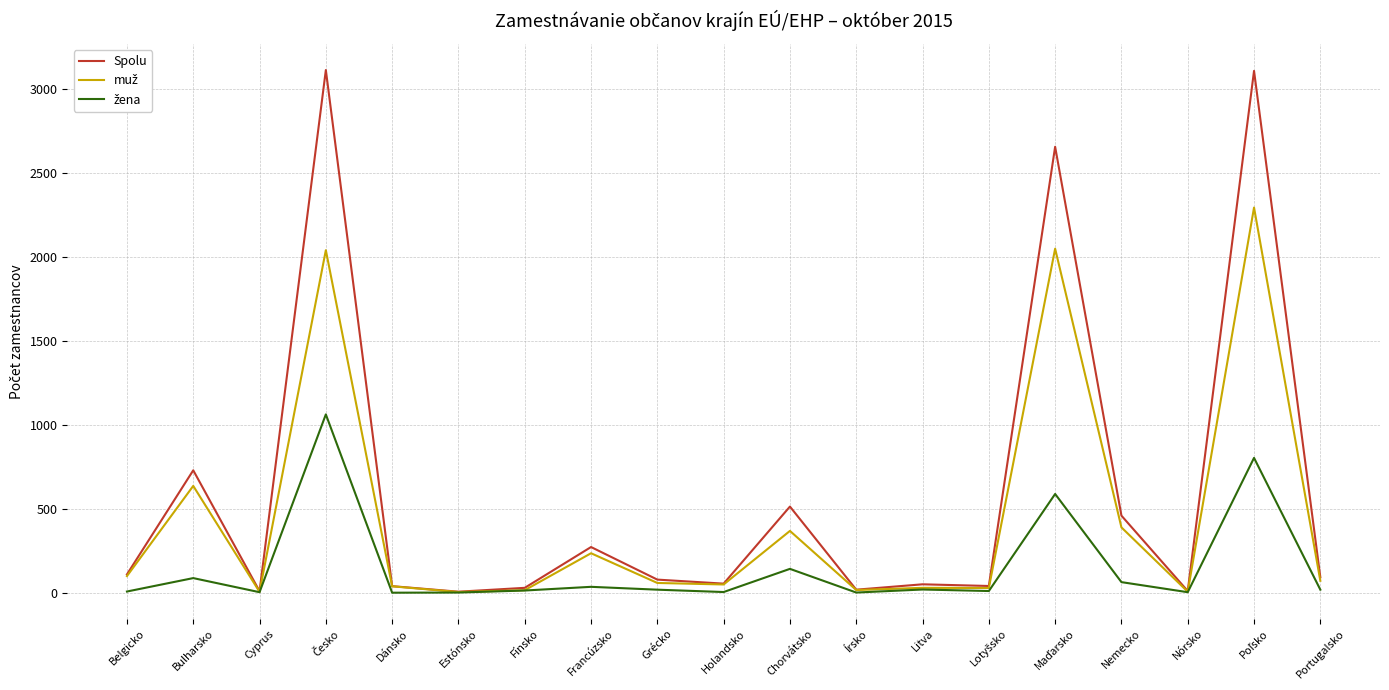

At which label is Spolu closest to 1560?

Bulharsko